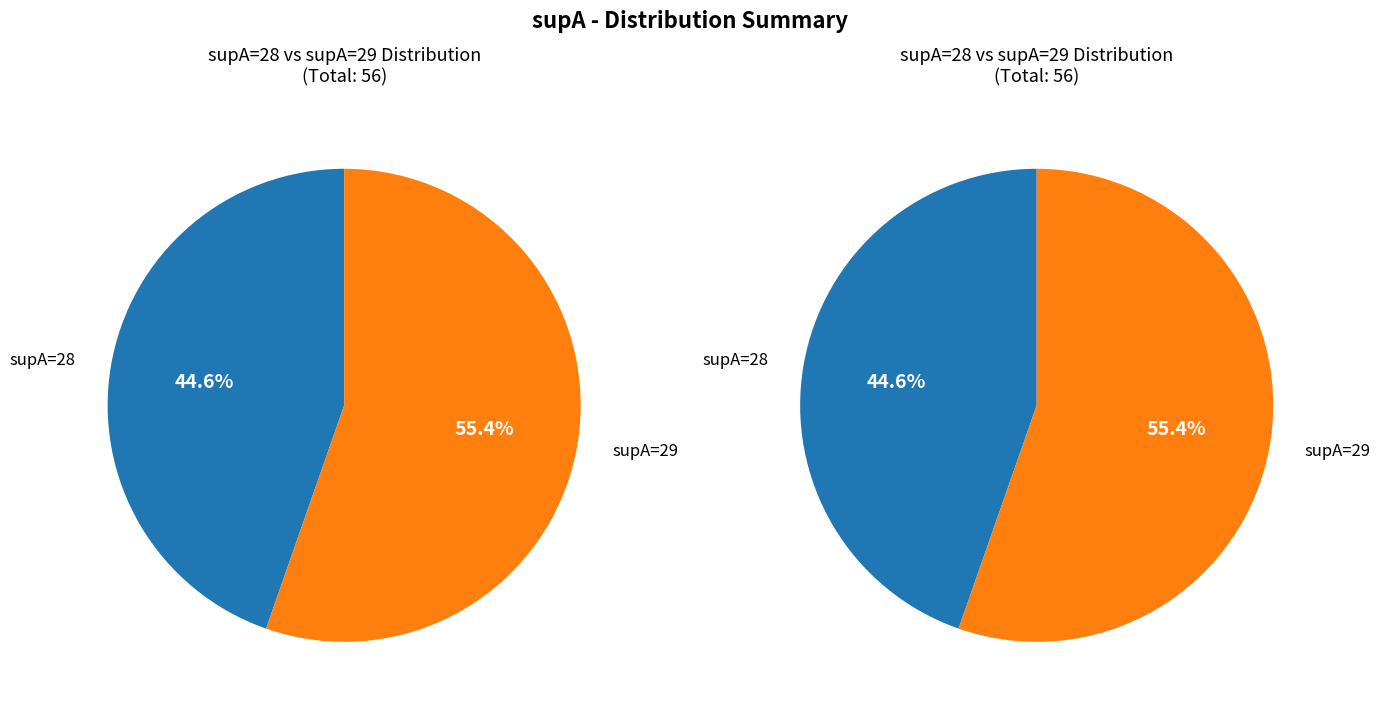

To the nearest percent, what is the difference between the largest and smallest slice percentages?

11%